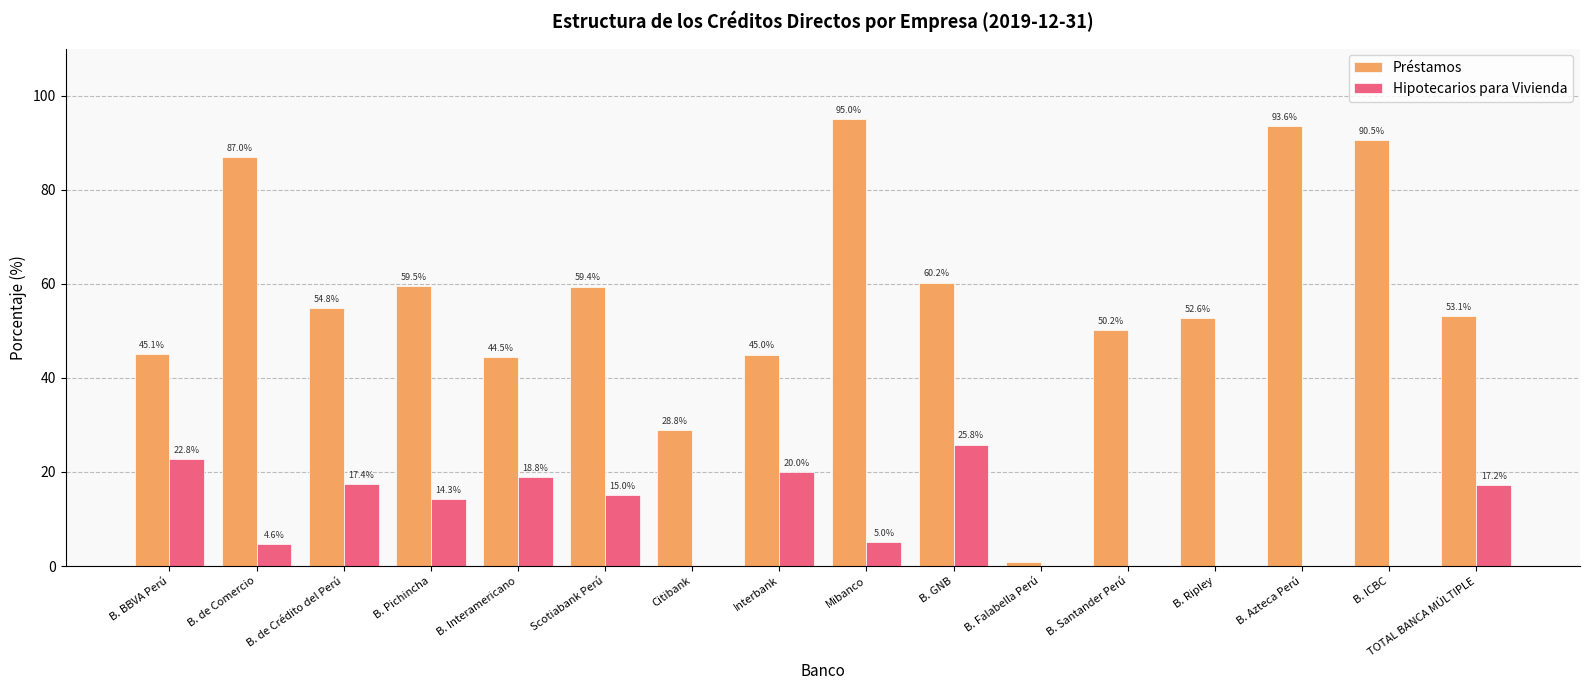

What is the greatest value displayed?

95.0